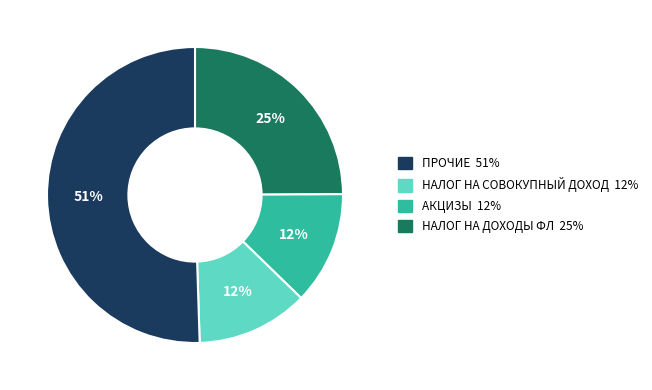

Does any single category account for the majority?

Yes